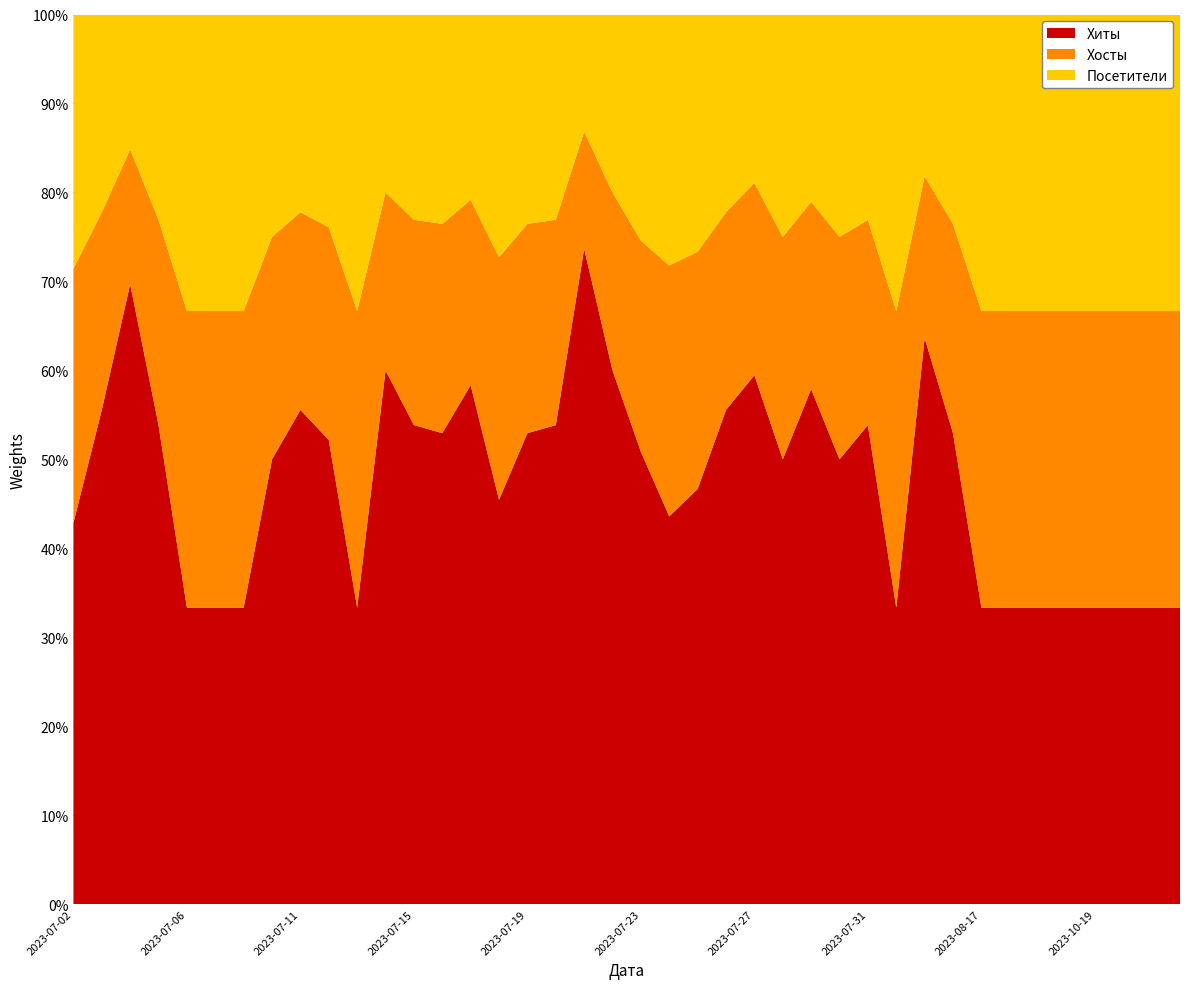

Reading right to left, transcribe all the data shown in this chart.

Хиты: 2023-12-05=1	2023-11-14=1	2023-10-24=1	2023-10-19=1	2023-10-14=1	2023-09-26=1	2023-09-11=1	2023-08-17=1	2023-08-03=9	2023-08-02=21	2023-08-01=3	2023-07-31=7	2023-07-30=6	2023-07-29=11	2023-07-28=4	2023-07-27=22	2023-07-26=5	2023-07-25=7	2023-07-24=17	2023-07-23=30	2023-07-22=9	2023-07-21=28	2023-07-20=7	2023-07-19=9	2023-07-18=10	2023-07-17=14	2023-07-16=9	2023-07-15=7	2023-07-14=9	2023-07-13=2	2023-07-12=24	2023-07-11=5	2023-07-10=10	2023-07-09=1	2023-07-07=1	2023-07-06=2	2023-07-05=7	2023-07-04=23	2023-07-03=15	2023-07-02=3
Хосты: 2023-12-05=1	2023-11-14=1	2023-10-24=1	2023-10-19=1	2023-10-14=1	2023-09-26=1	2023-09-11=1	2023-08-17=1	2023-08-03=4	2023-08-02=6	2023-08-01=3	2023-07-31=3	2023-07-30=3	2023-07-29=4	2023-07-28=2	2023-07-27=8	2023-07-26=2	2023-07-25=4	2023-07-24=11	2023-07-23=14	2023-07-22=3	2023-07-21=5	2023-07-20=3	2023-07-19=4	2023-07-18=6	2023-07-17=5	2023-07-16=4	2023-07-15=3	2023-07-14=3	2023-07-13=2	2023-07-12=11	2023-07-11=2	2023-07-10=5	2023-07-09=1	2023-07-07=1	2023-07-06=2	2023-07-05=3	2023-07-04=5	2023-07-03=6	2023-07-02=2
Посетители: 2023-12-05=1	2023-11-14=1	2023-10-24=1	2023-10-19=1	2023-10-14=1	2023-09-26=1	2023-09-11=1	2023-08-17=1	2023-08-03=4	2023-08-02=6	2023-08-01=3	2023-07-31=3	2023-07-30=3	2023-07-29=4	2023-07-28=2	2023-07-27=7	2023-07-26=2	2023-07-25=4	2023-07-24=11	2023-07-23=15	2023-07-22=3	2023-07-21=5	2023-07-20=3	2023-07-19=4	2023-07-18=6	2023-07-17=5	2023-07-16=4	2023-07-15=3	2023-07-14=3	2023-07-13=2	2023-07-12=11	2023-07-11=2	2023-07-10=5	2023-07-09=1	2023-07-07=1	2023-07-06=2	2023-07-05=3	2023-07-04=5	2023-07-03=6	2023-07-02=2